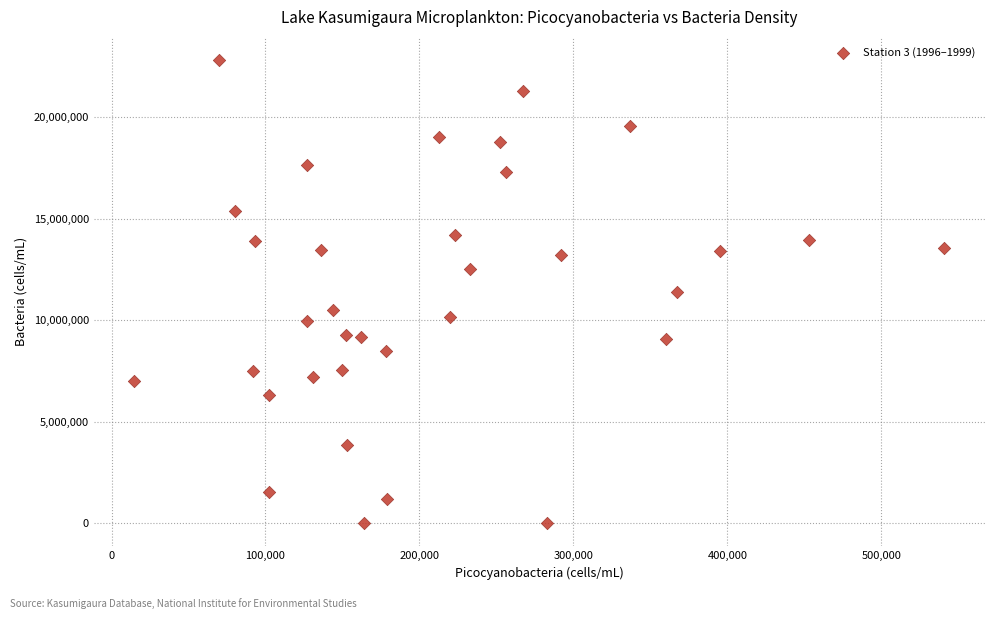

What is the range of X values (max minus min)?

526200